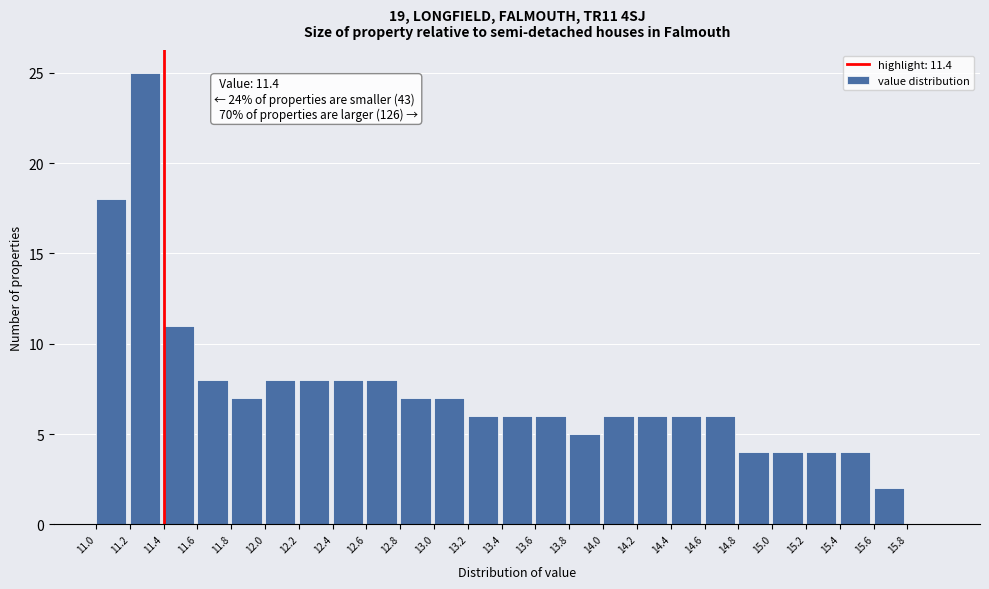

Over which range of the x-axis is the bar tallest?

11.2 to 11.4